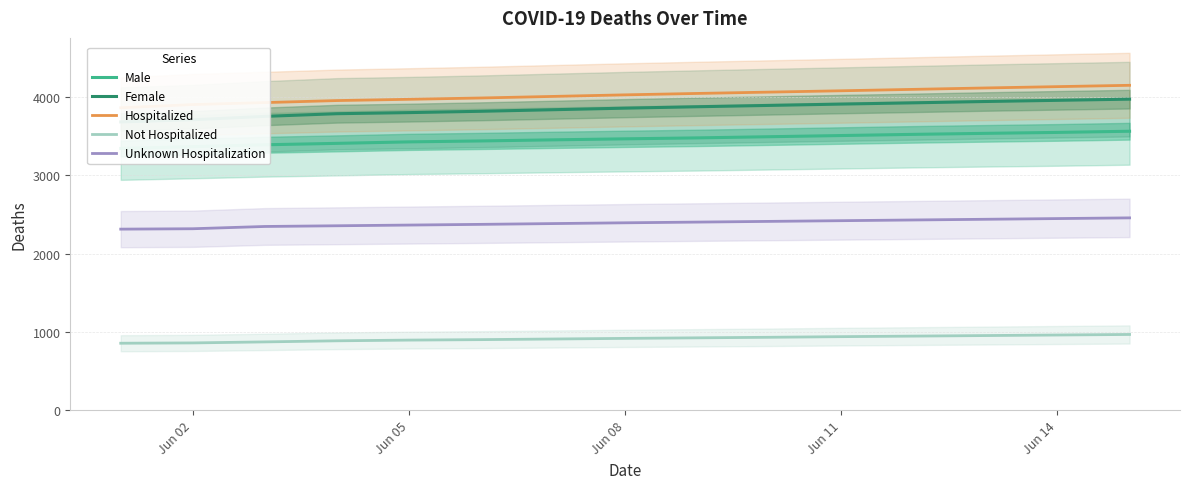

What is the highest value of the Not Hospitalized series?

968